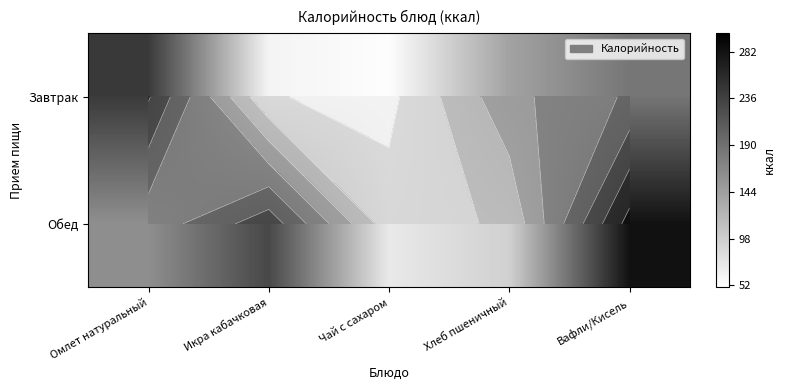

Which series has the largest total across all categories?

Обед